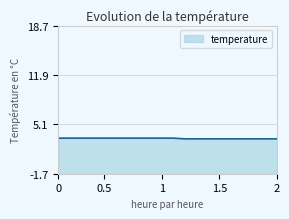

What is the maximum value shown in the chart?

3.2